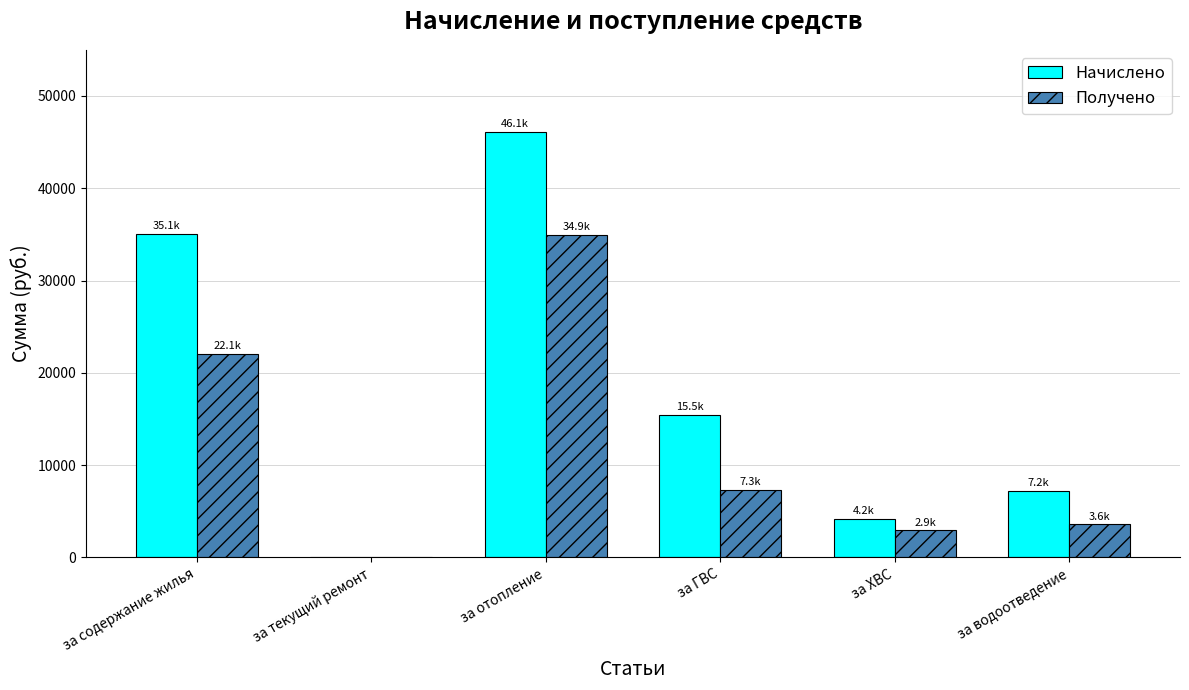

Reading left to right, extract all data points from this chart.

Начислено: за содержание жилья=35073.1	за текущий ремонт=0.0	за отопление=46143.2	за ГВС=15457.2	за ХВС=4172.4	за водоотведение=7183.4
Получено: за содержание жилья=22092.9	за текущий ремонт=0.0	за отопление=34947.9	за ГВС=7276.2	за ХВС=2919.5	за водоотведение=3582.9